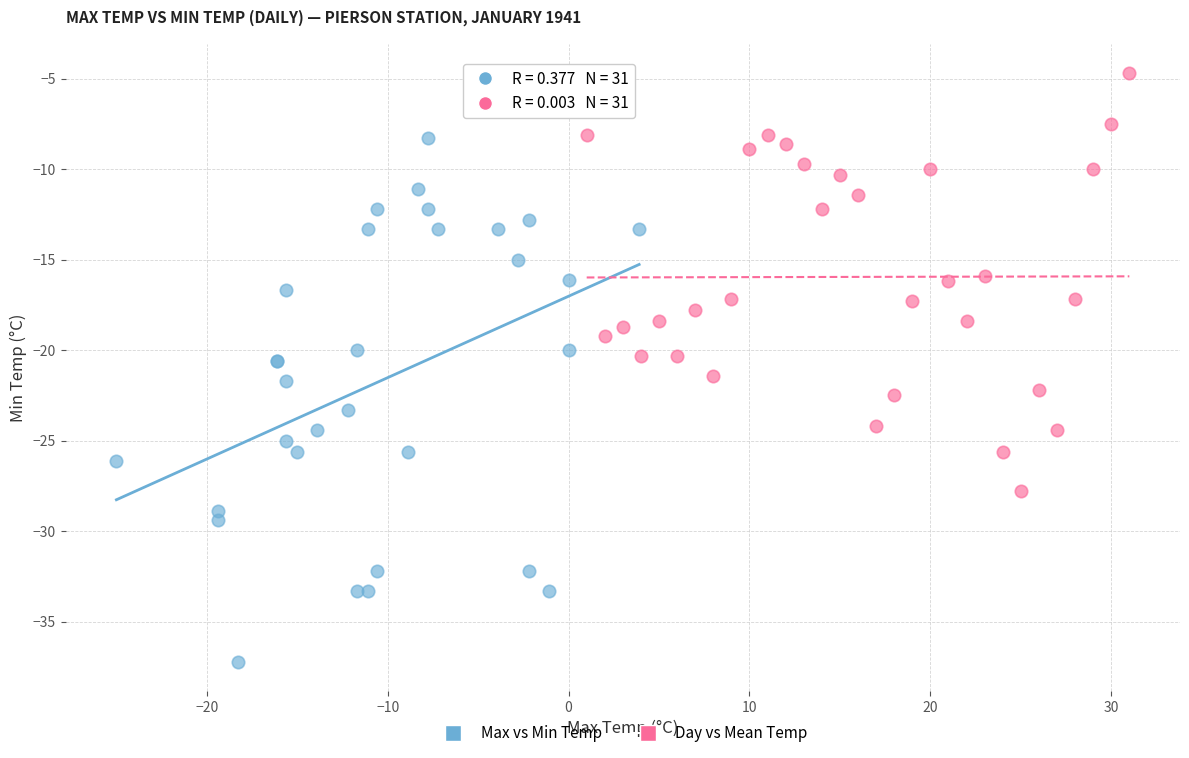

Which series reaches the maximum Y coordinate?

Day vs Mean Temp